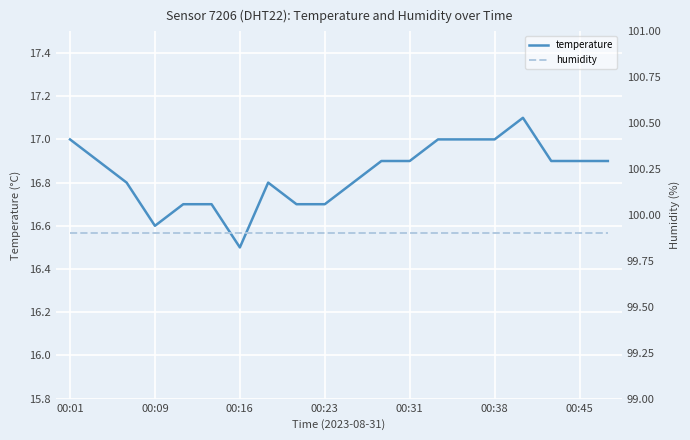

At how many categories does at least one series exceed 66?

20